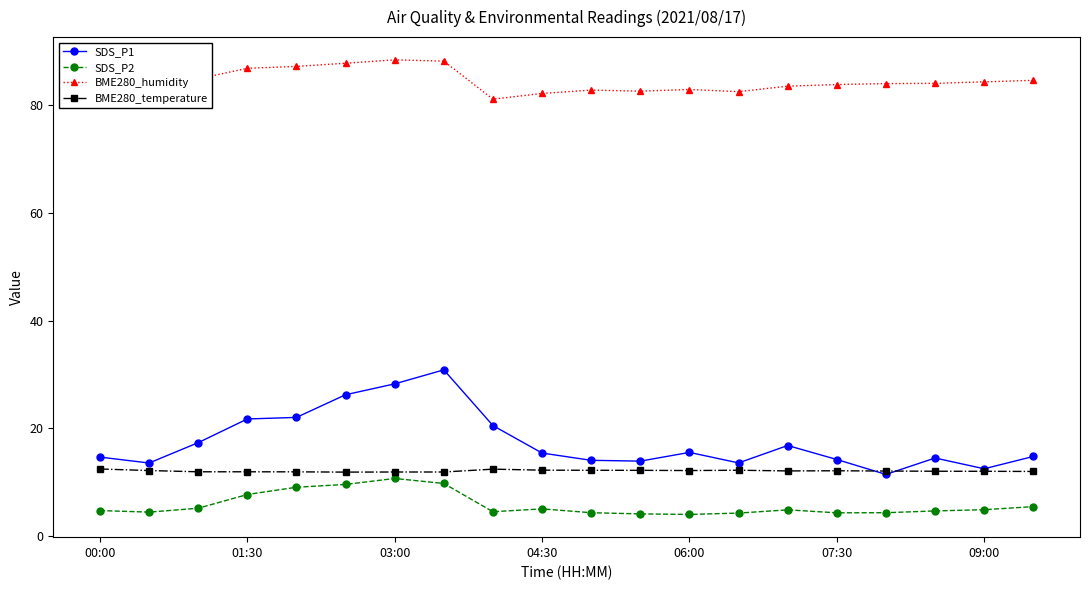

True or false: SDS_P2 and BME280_temperature cross at least once.

False